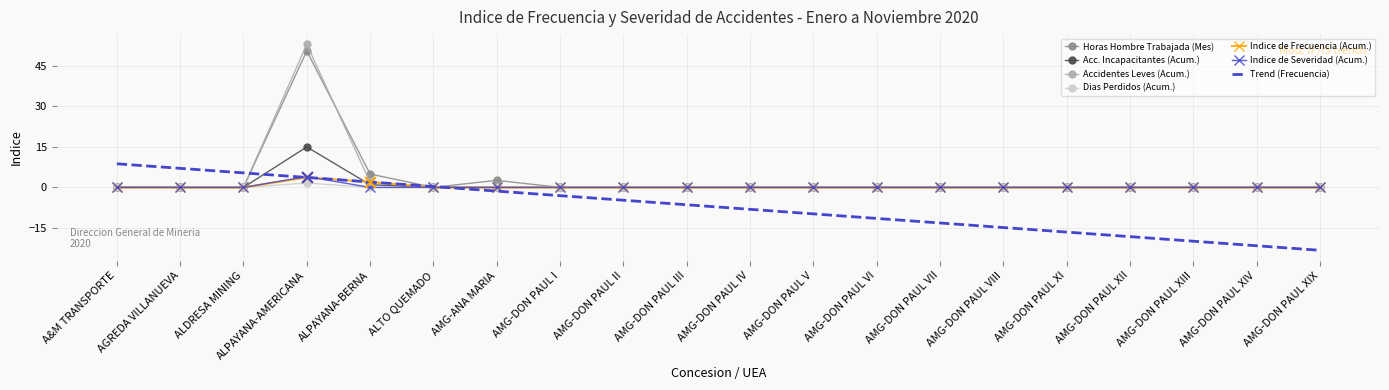

At how many categories does at least one series exceed 41?

1